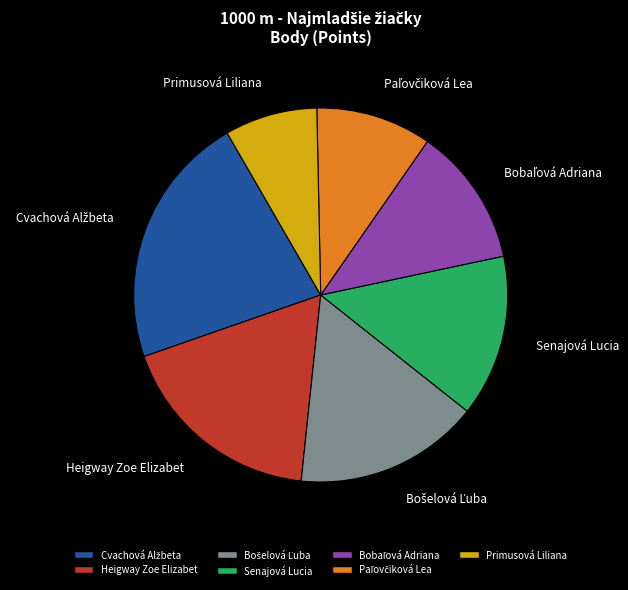

The Heigway Zoe Elizabet slice represents 18% of the pie. True or false?

True